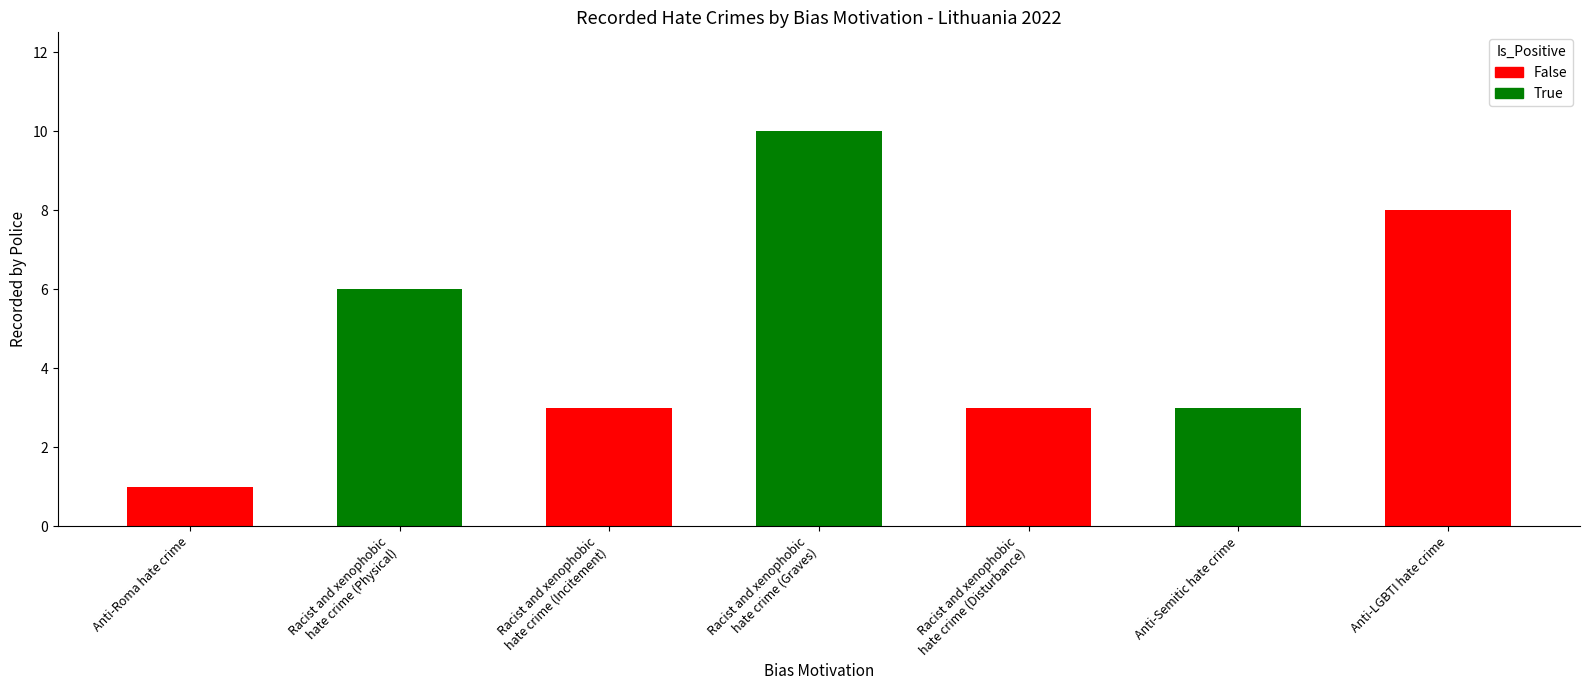

Is it true that the value at Racist and xenophobic
hate crime (Graves) is 16?

False